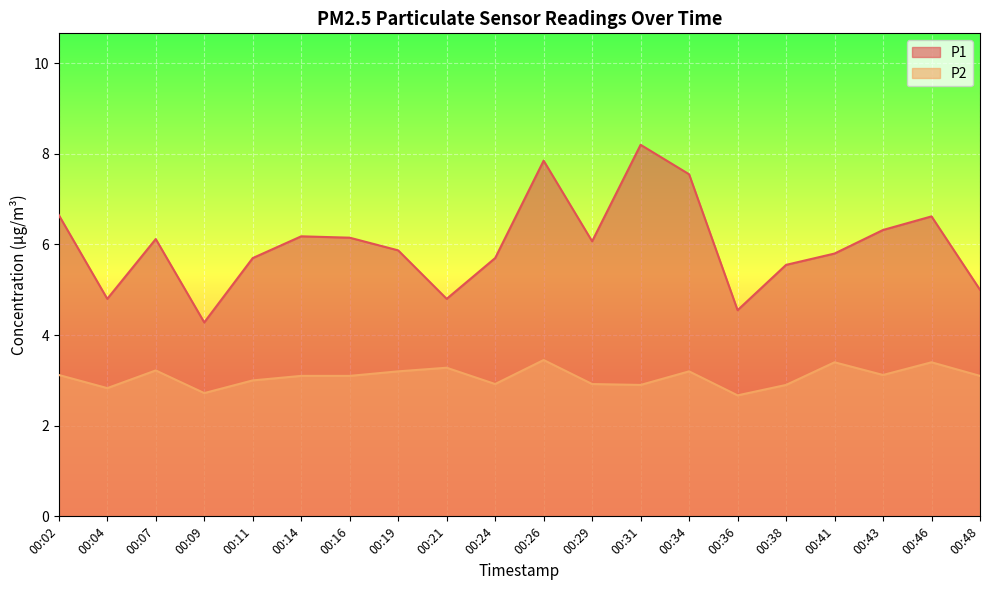

True or false: P2 has a value of 2.9 at 00:29.

True